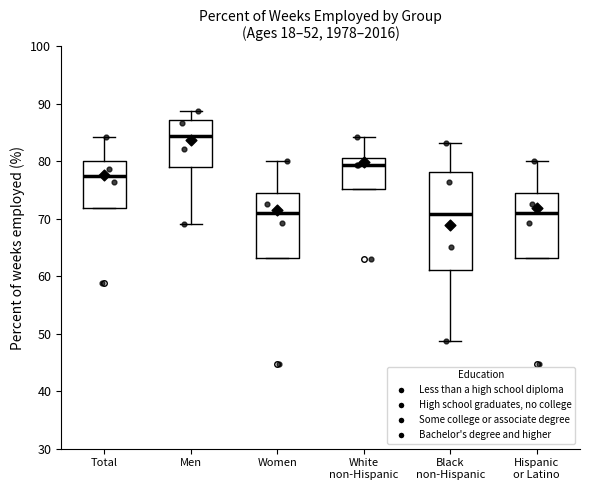

Comparing the boxes themselves (not the whiskers), which one is the tallest?

Black non-Hispanic